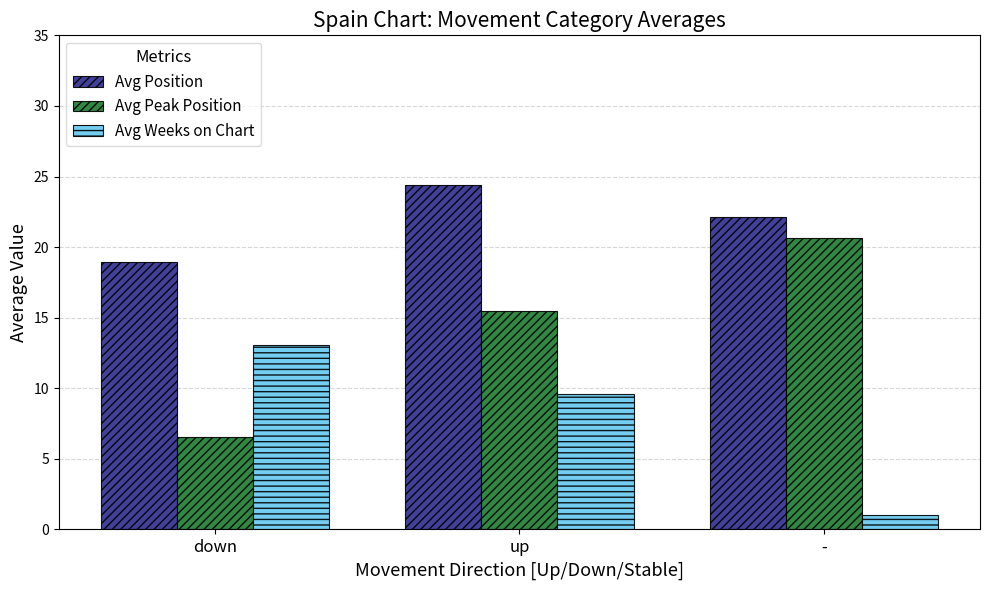

The Avg Weeks on Chart series shows 13.0 at down. True or false?

True